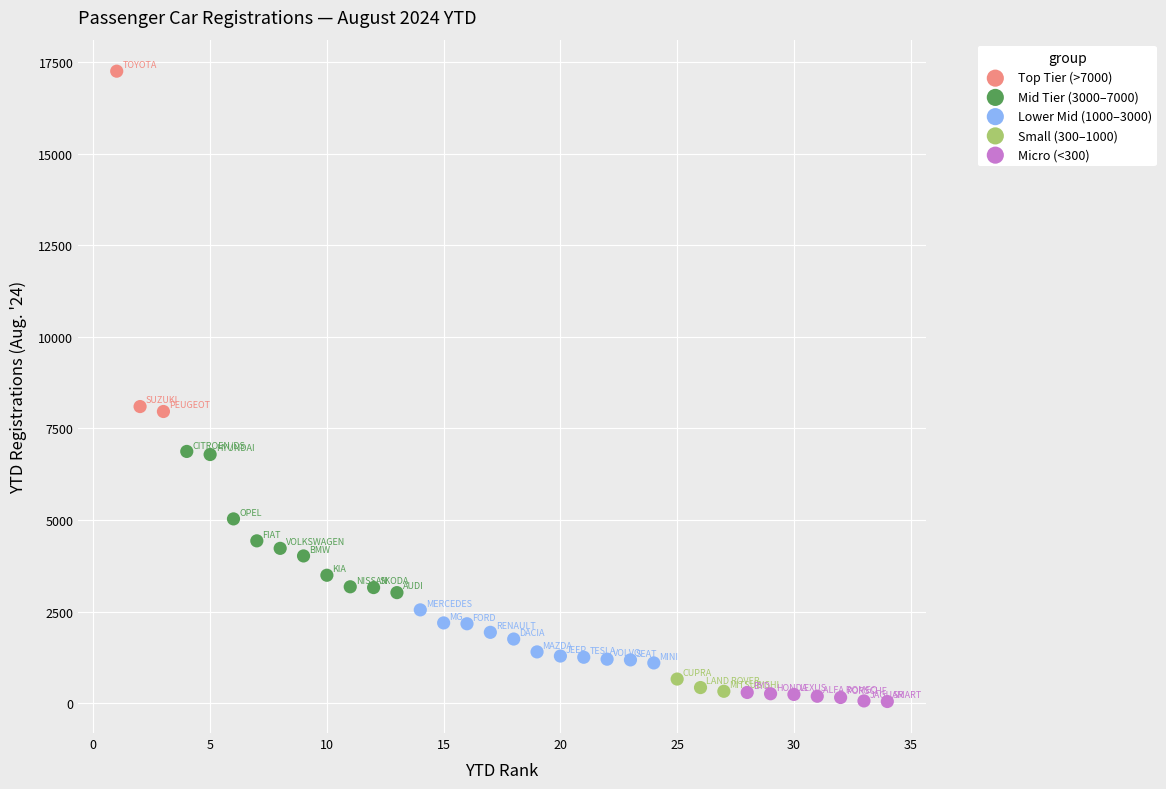

Which series contains the highest Y value?

Top Tier (>7000)